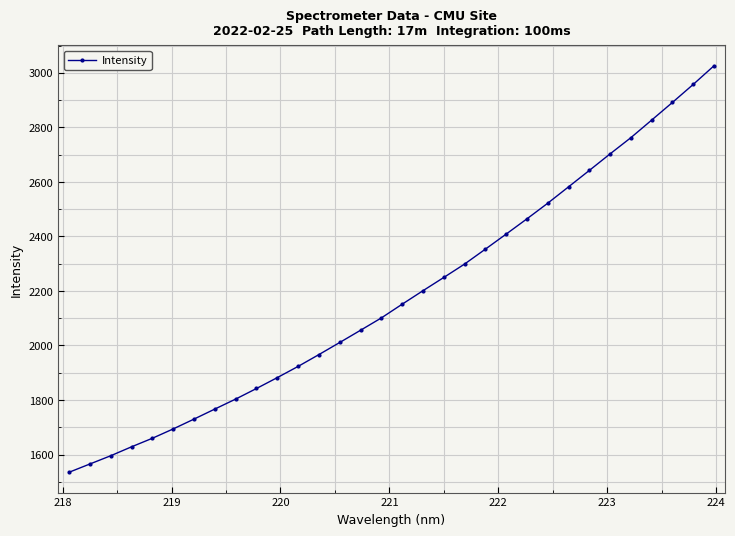

What is the value of the 9th point from the left?

1803.5